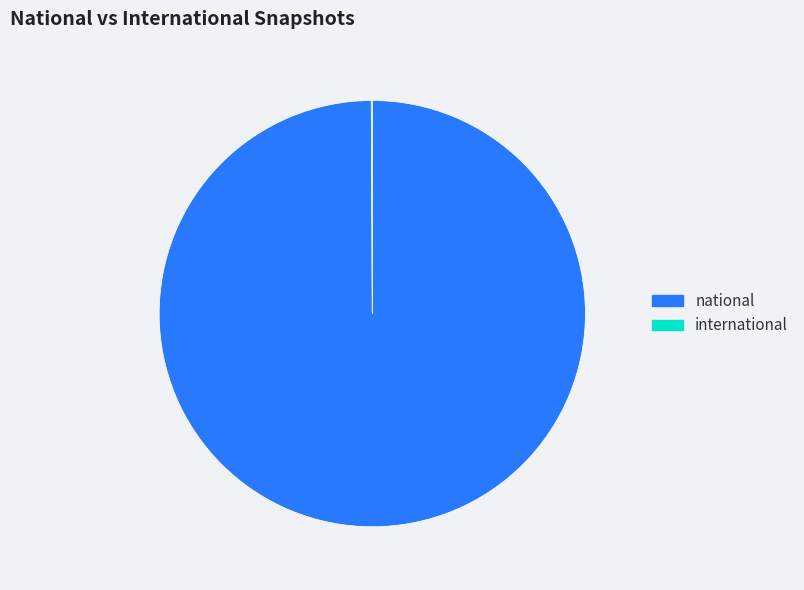

What is the majority slice?

national